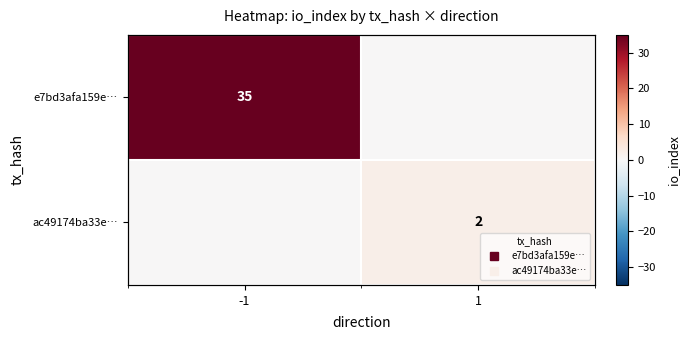

Is the value of ac49174ba33e… at -1 greater than the value of e7bd3afa159e… at -1?

No